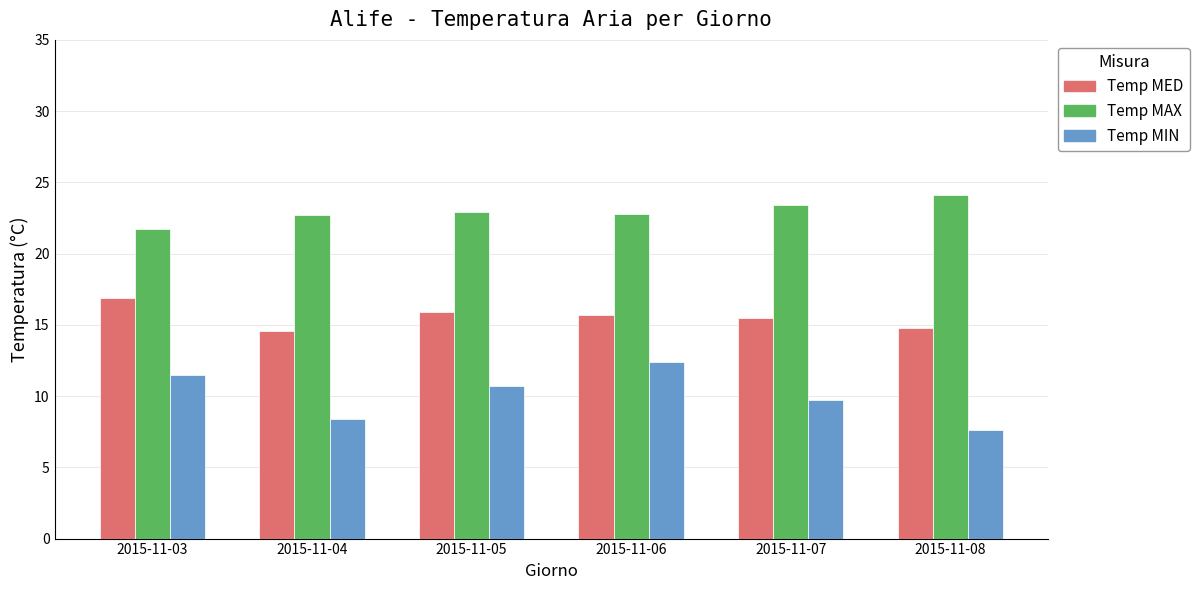

The Temp MED series shows 15.5 at 2015-11-07. True or false?

True